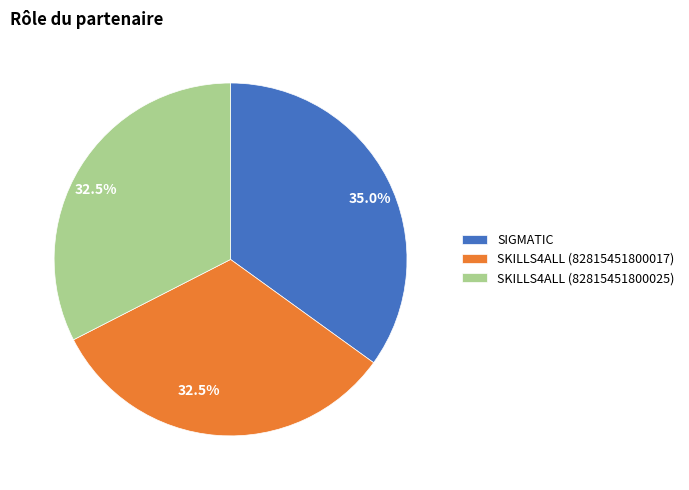

Between SIGMATIC and SKILLS4ALL (82815451800017), which is larger?

SIGMATIC